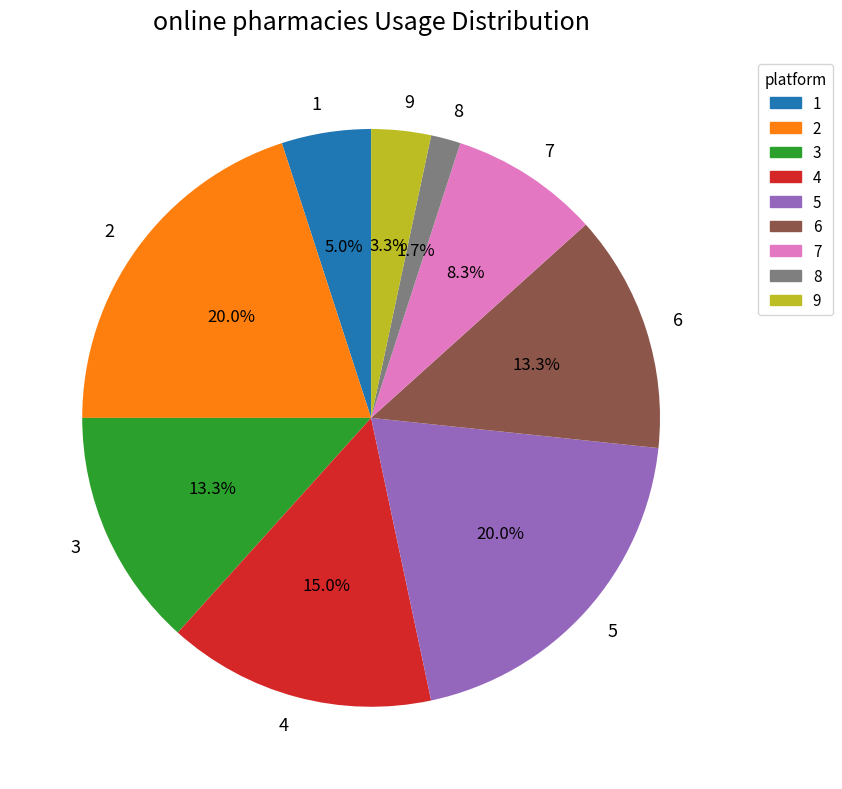

What is the smallest slice in the pie chart?

8